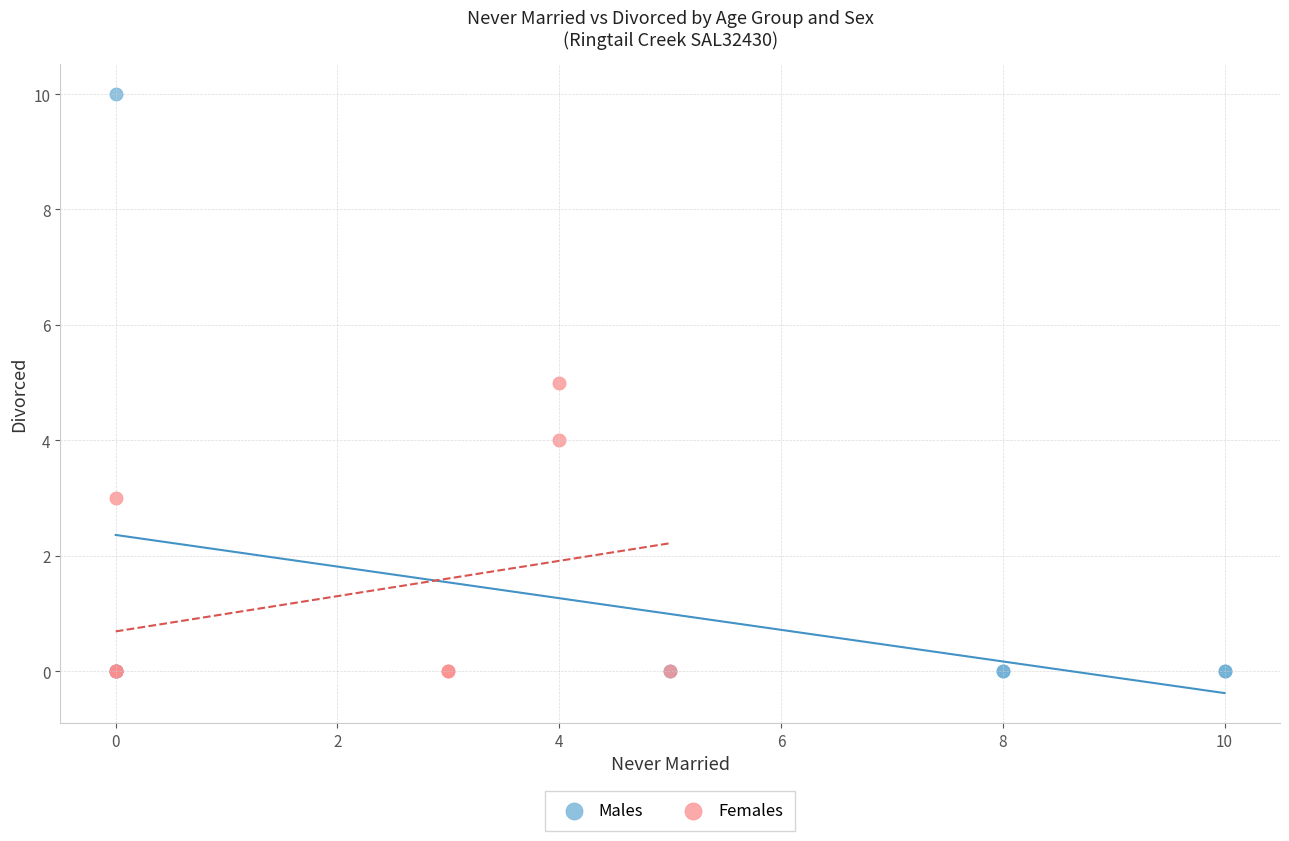

Which series has the widest spread of Y values?

Males